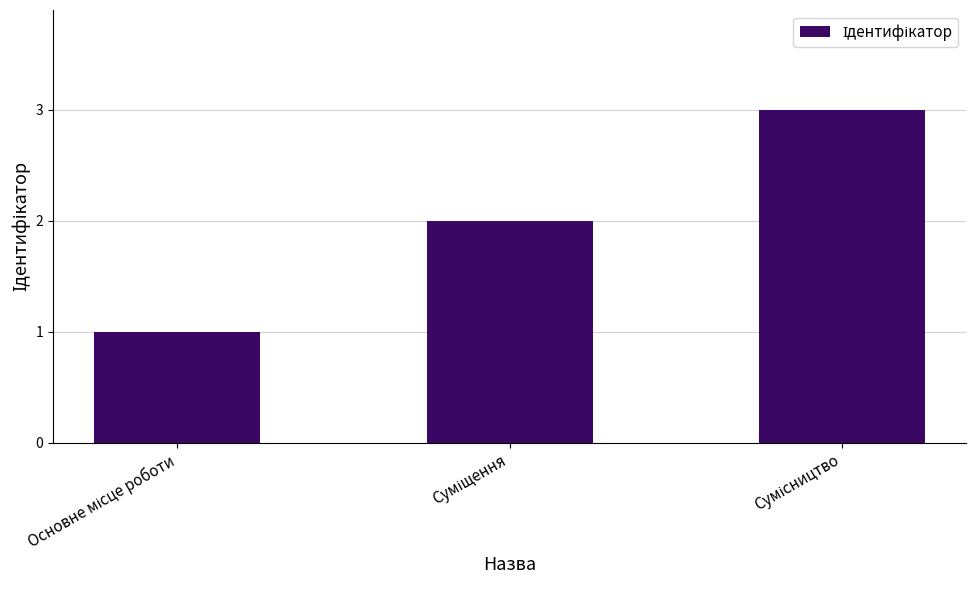

How many data points are less than 2?

1